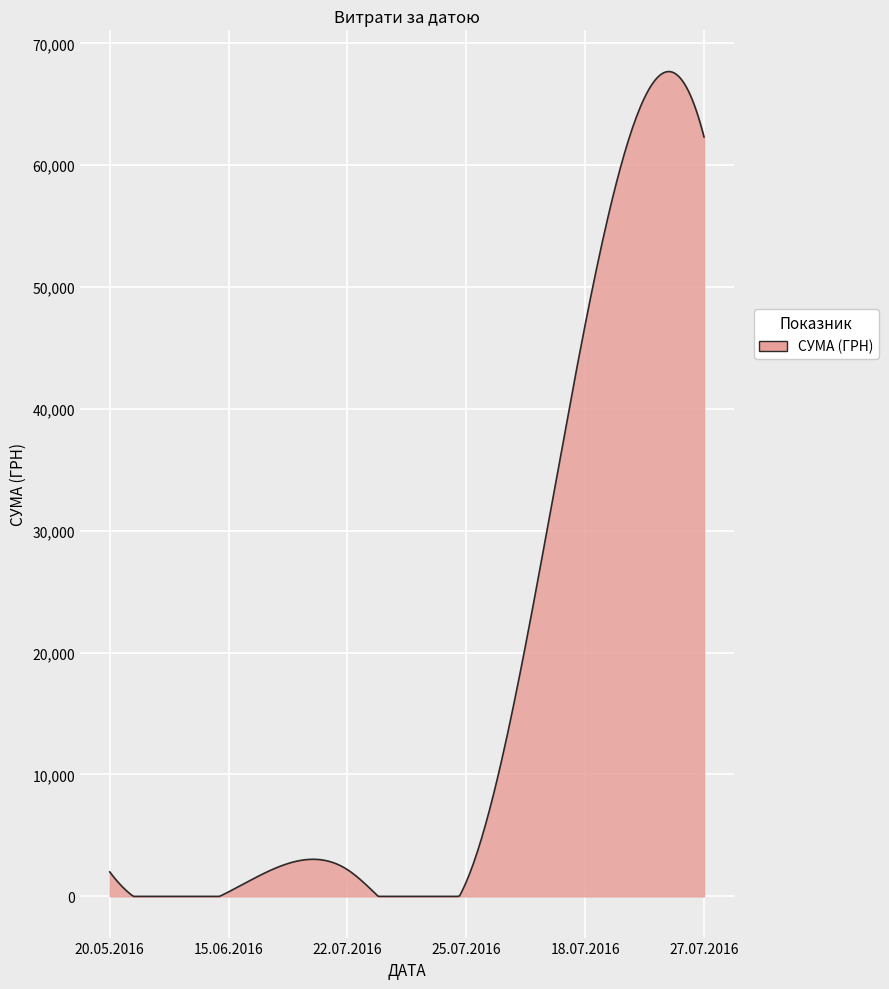

What is the greatest value displayed?

67680.3